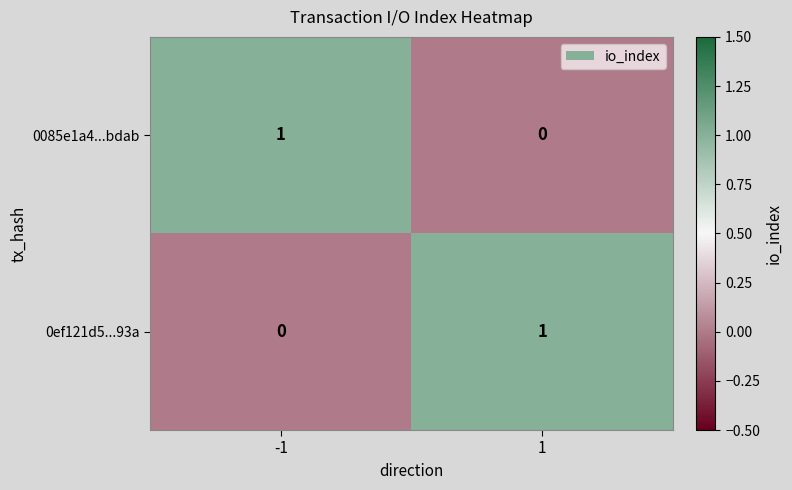

How many values in the 0ef121d5...93a series are below 1?

1